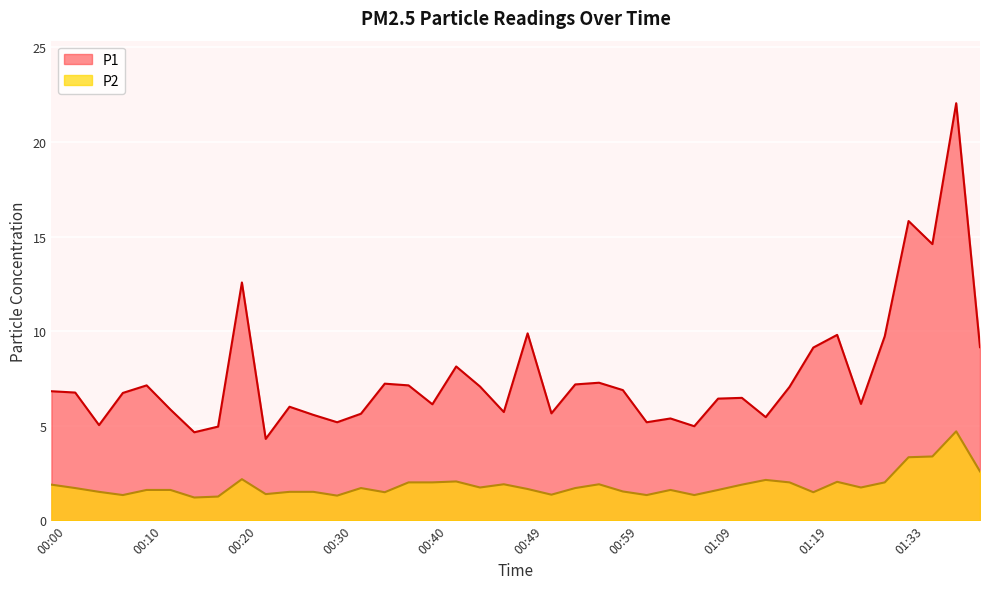

How many lines are shown in the chart?

2